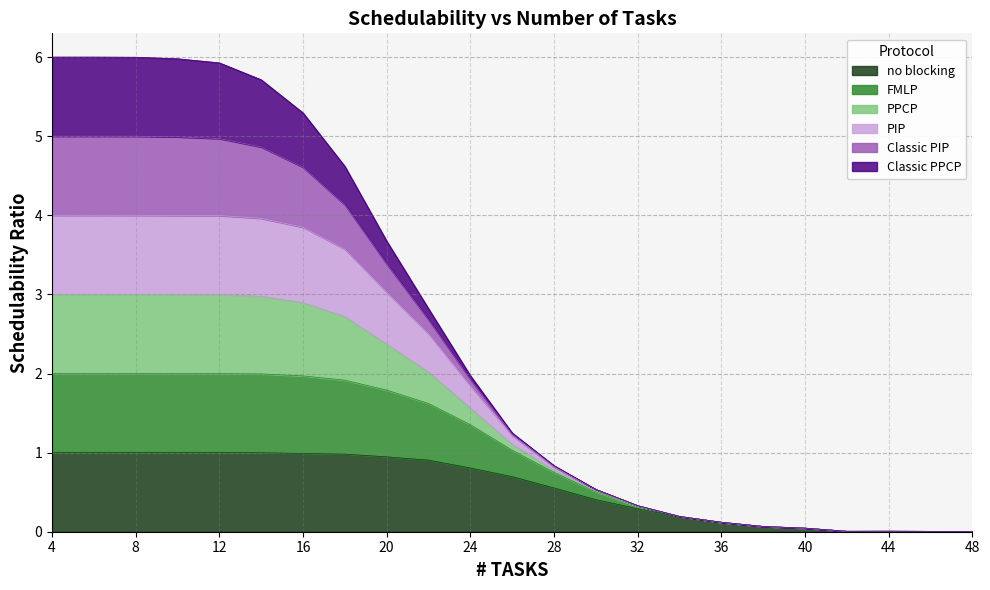

What is the highest value of the no blocking series?

1.0